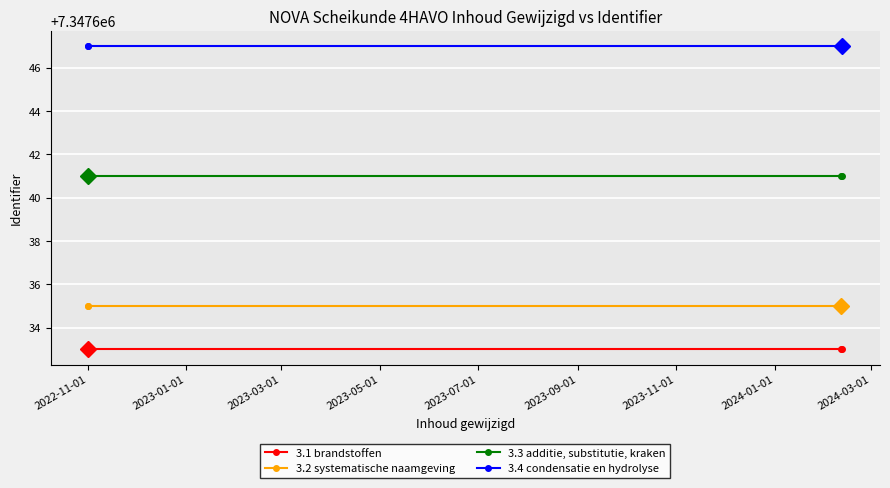

List the series in order of their peak value, lowest first.

3.1 brandstoffen, 3.2 systematische naamgeving, 3.3 additie, substitutie, kraken, 3.4 condensatie en hydrolyse